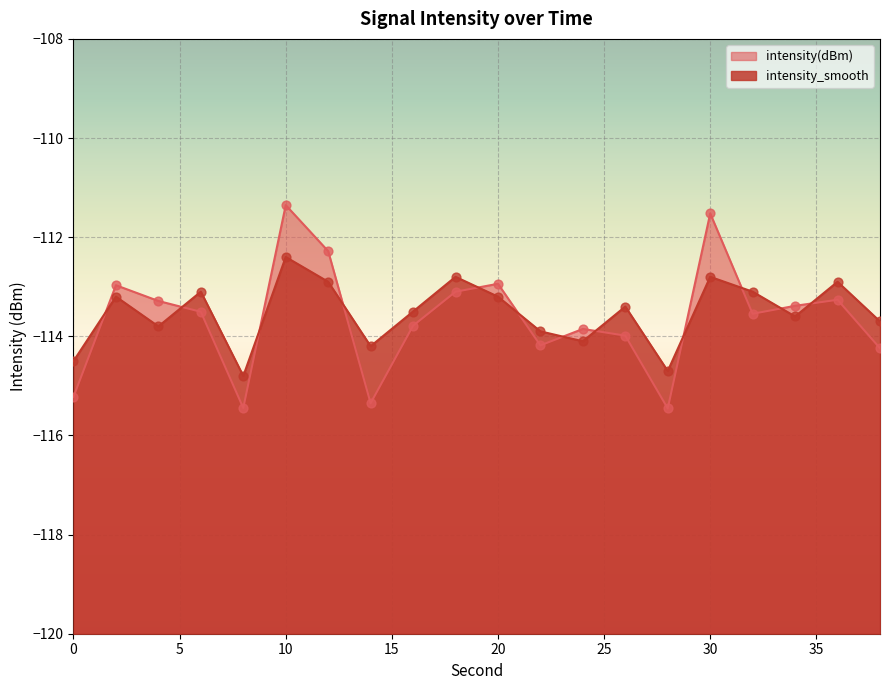

Which series has the largest total across all categories?

intensity_smooth